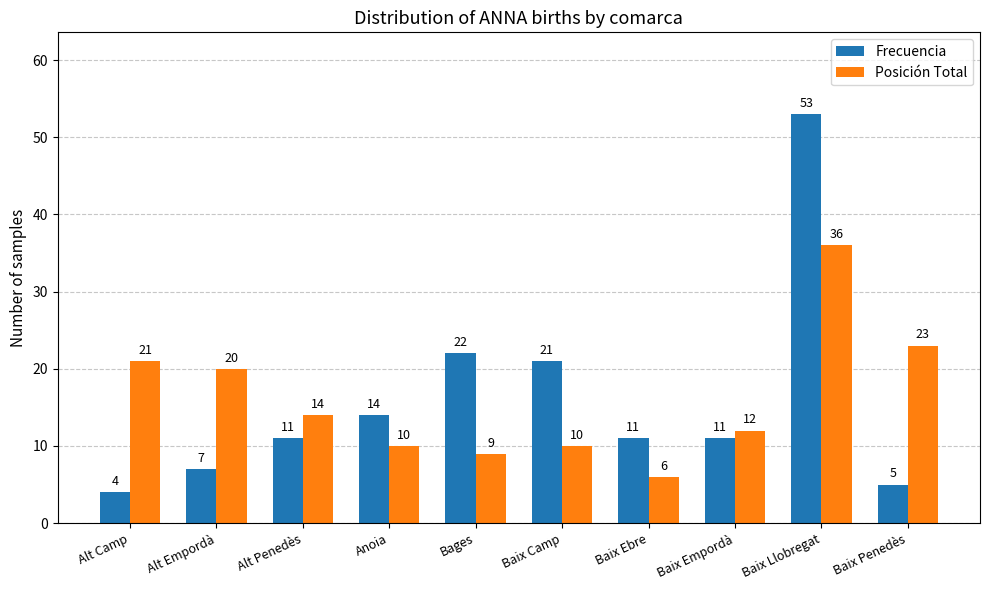

What position from the right is Baix Ebre?

4